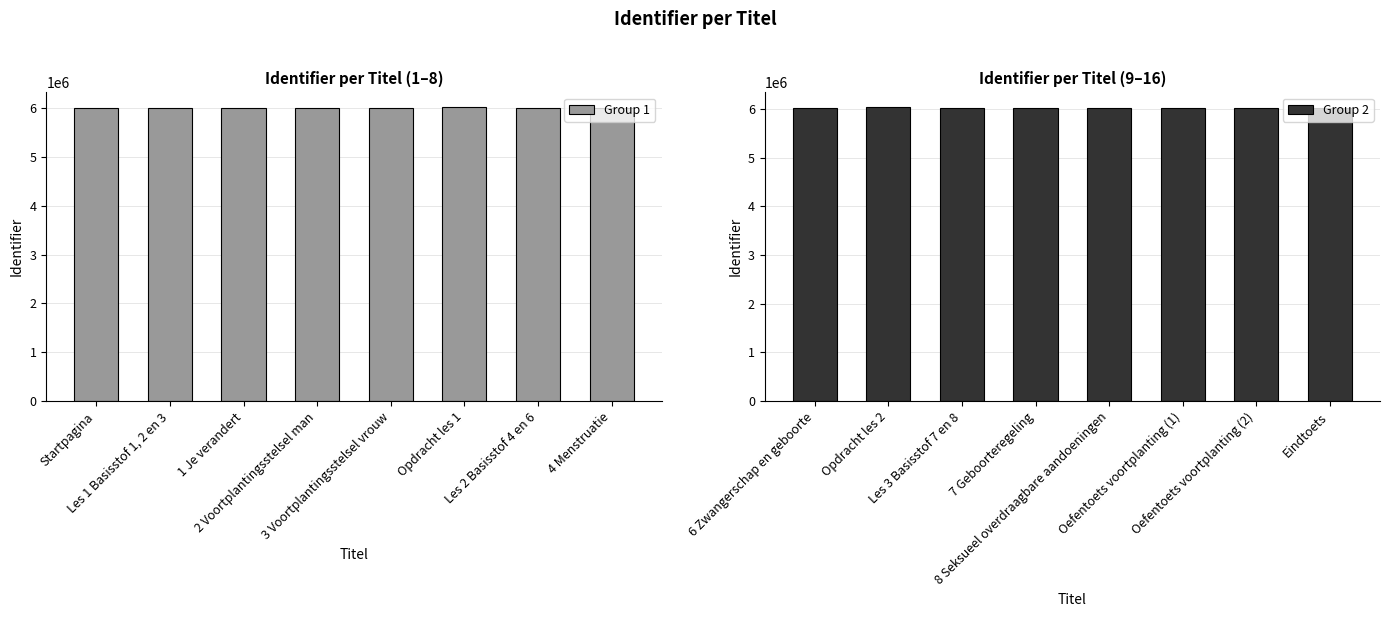

What is the average value of the Group 1 series?

6006608